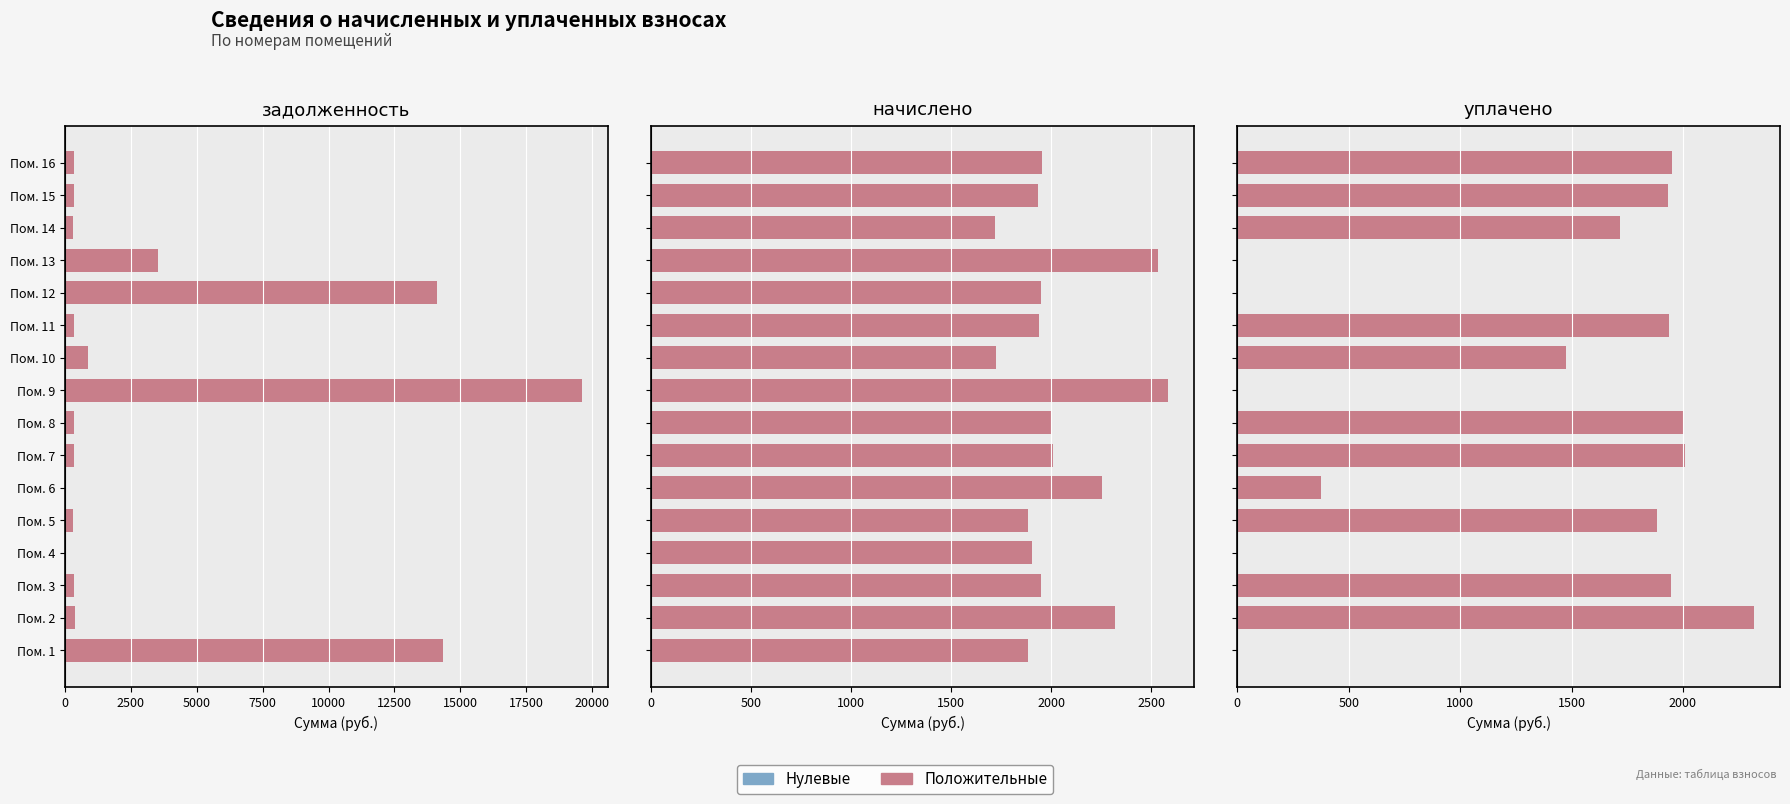

What is the difference between the maximum and second lowest values in the Положительные значения series?

2319.8